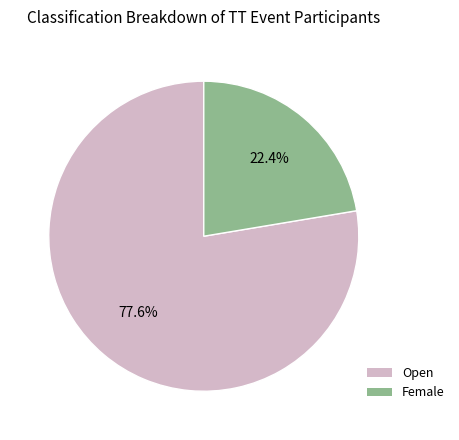

To the nearest percent, what is the combined percentage of Open and Female?

100%